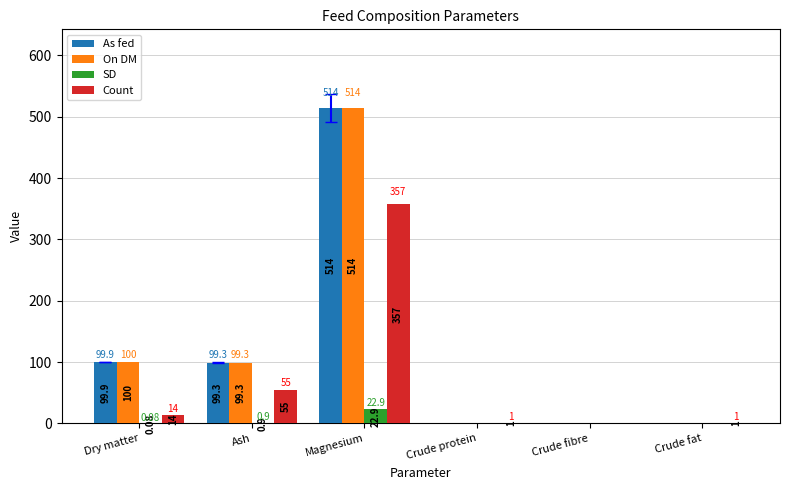

At which label does As fed first exceed 99?

Dry matter